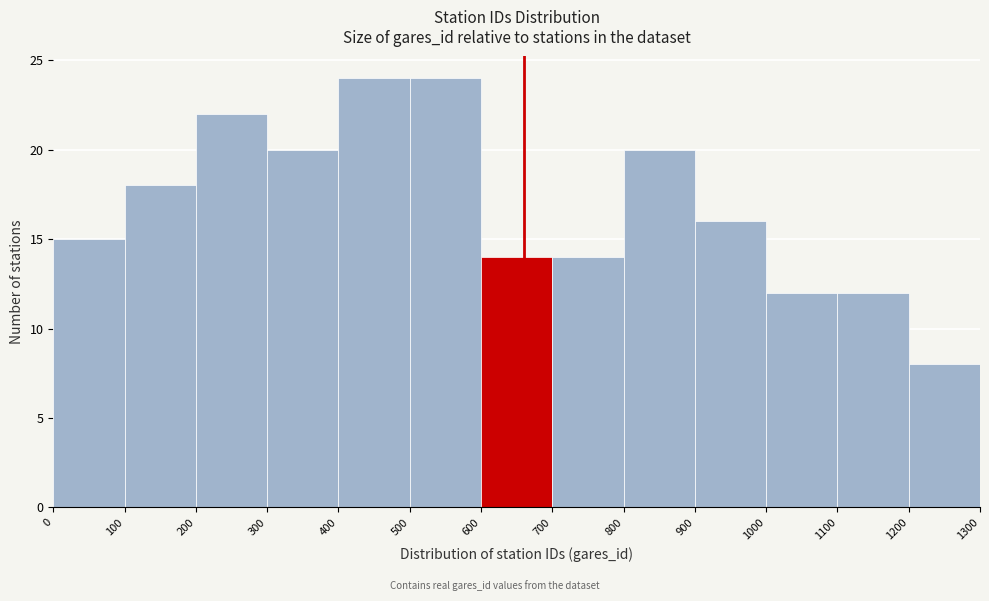

What is the height of the bar covering 600 to 700 on the x-axis? The values are not printed on the chart, so give them approximately, as read against the axis.

14